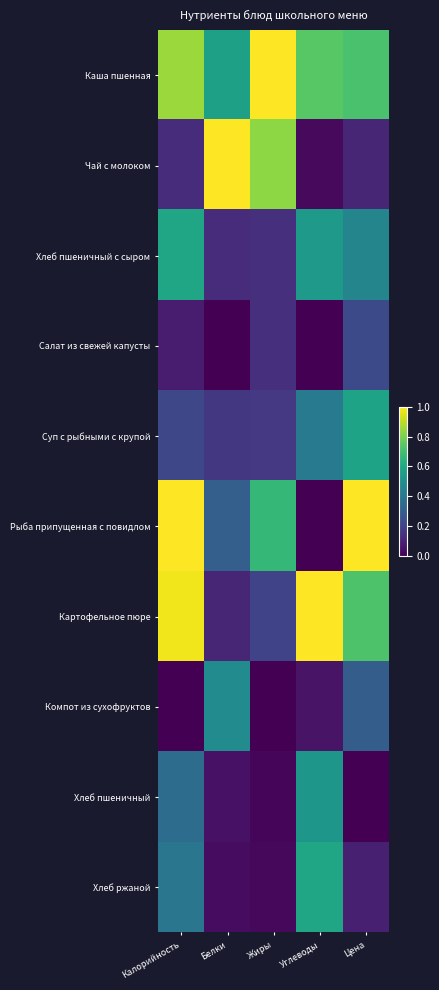

Reading left to right, extract all data points from this chart.

Каша пшенная: Калорийность=0.9	Белки=0.6	Жиры=1.0	Углеводы=0.7	Цена=0.7
Чай с молоком: Калорийность=0.1	Белки=1.0	Жиры=0.8	Углеводы=0.0	Цена=0.1
Хлеб пшеничный с сыром: Калорийность=0.6	Белки=0.1	Жиры=0.1	Углеводы=0.5	Цена=0.5
Салат из свежей капусты: Калорийность=0.1	Белки=0.0	Жиры=0.1	Углеводы=0.0	Цена=0.2
Суп с рыбными с крупой: Калорийность=0.2	Белки=0.2	Жиры=0.2	Углеводы=0.4	Цена=0.6
Рыба припущенная с повидлом: Калорийность=1.0	Белки=0.3	Жиры=0.7	Углеводы=0.0	Цена=1.0
Картофельное пюре: Калорийность=1.0	Белки=0.1	Жиры=0.2	Углеводы=1.0	Цена=0.7
Компот из сухофруктов: Калорийность=0.0	Белки=0.5	Жиры=0.0	Углеводы=0.1	Цена=0.3
Хлеб пшеничный: Калорийность=0.4	Белки=0.0	Жиры=0.0	Углеводы=0.5	Цена=0.0
Хлеб ржаной: Калорийность=0.4	Белки=0.0	Жиры=0.0	Углеводы=0.6	Цена=0.1